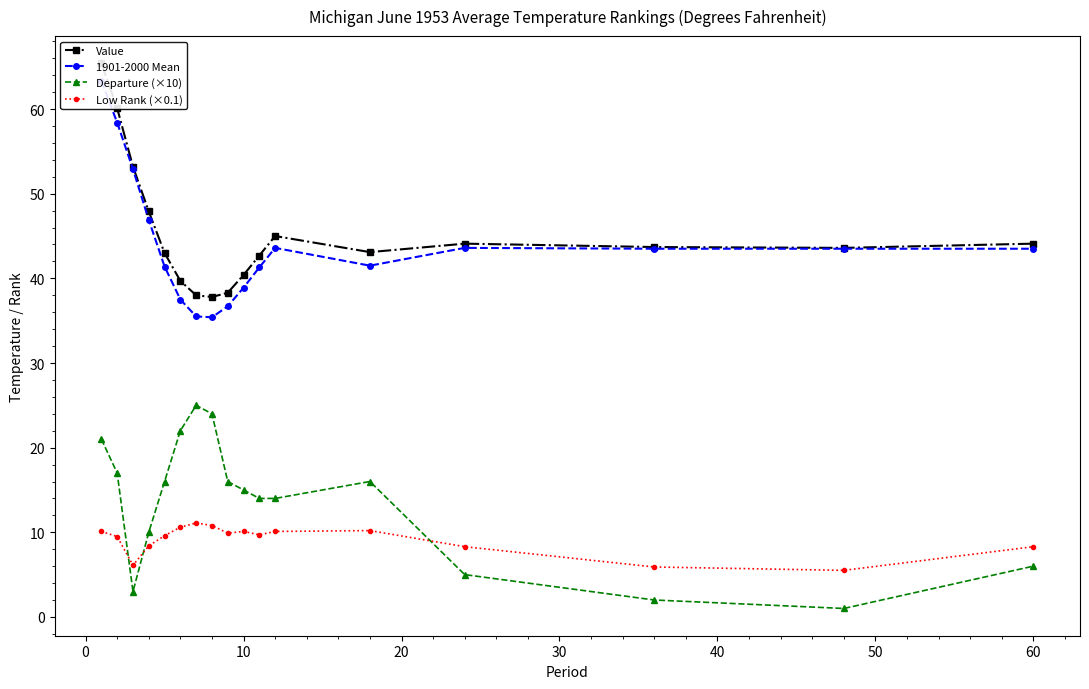

True or false: Value and Low Rank (×0.1) cross at least once.

False